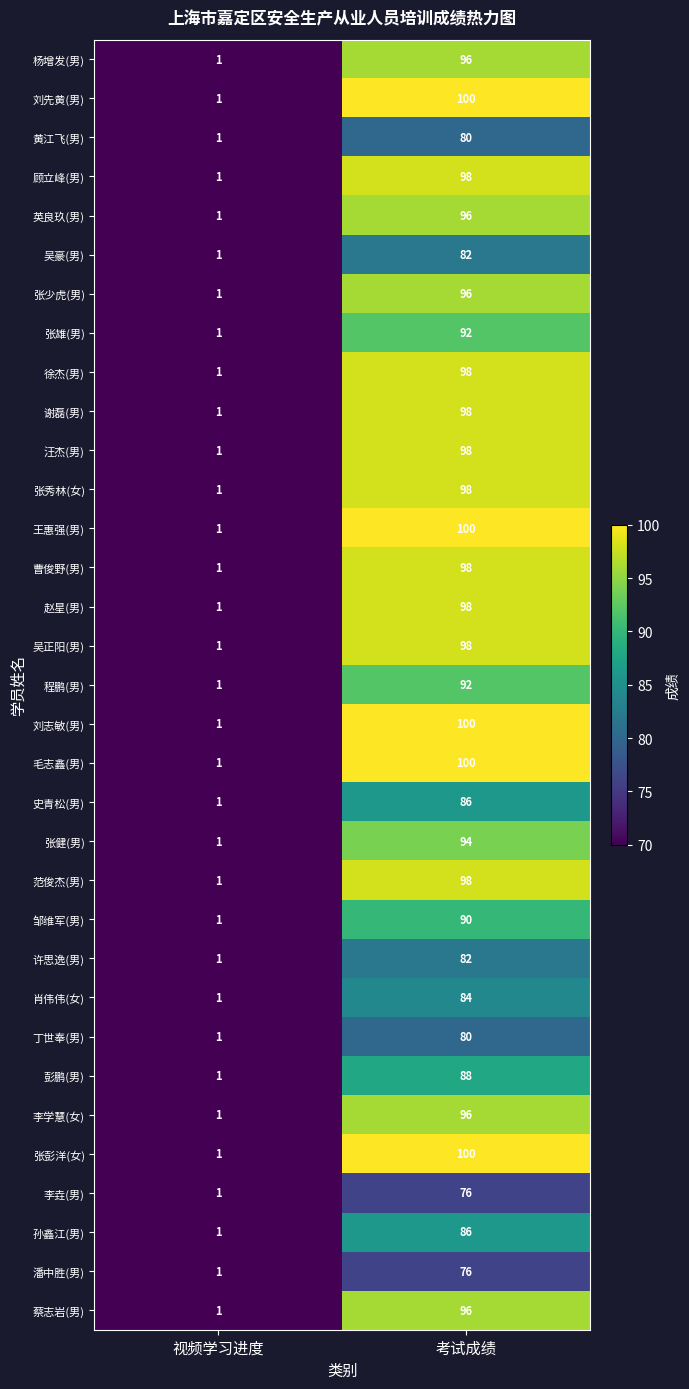

What is the maximum value shown in the chart?

100